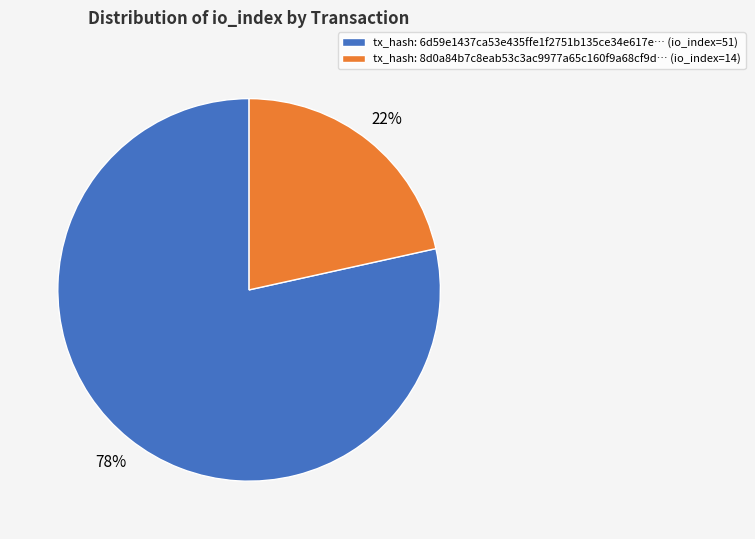

To the nearest percent, what is the combined percentage of tx_hash: 8d0a84b7c8eab53c3ac9977a65c160f9a68cf9d… (io_index=14) and tx_hash: 6d59e1437ca53e435ffe1f2751b135ce34e617e… (io_index=51)?

100%